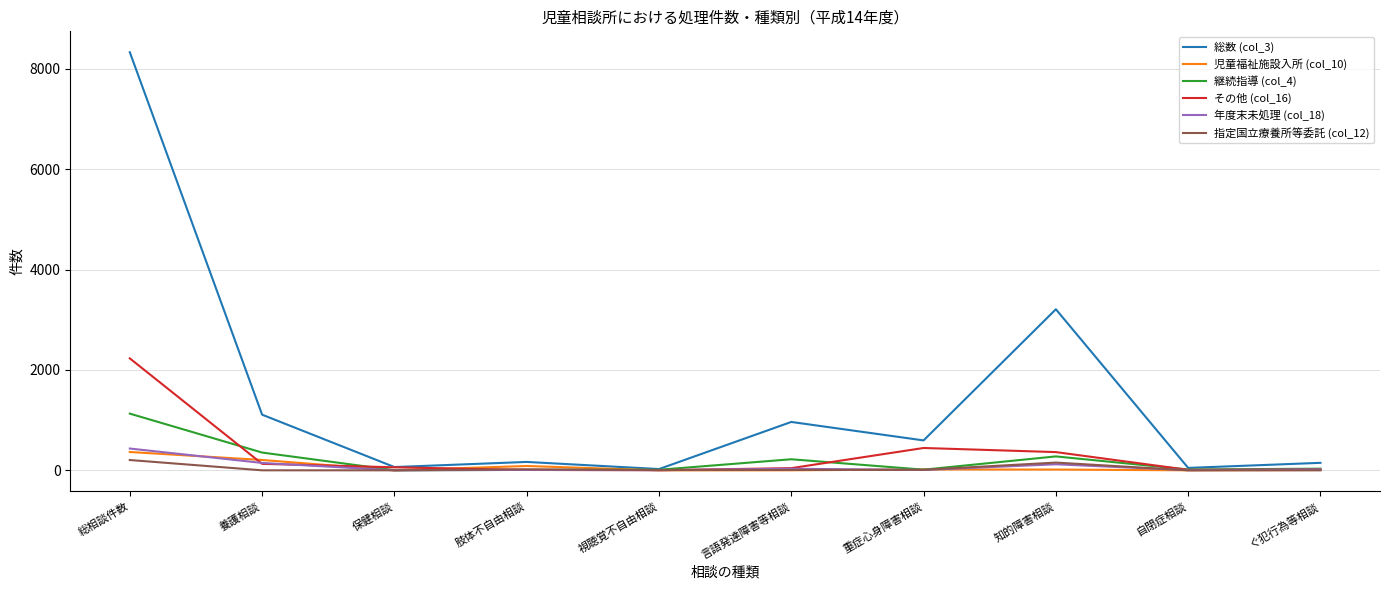

True or false: 児童福祉施設入所 (col_10) has a value of 365 at 総相談件数.

True